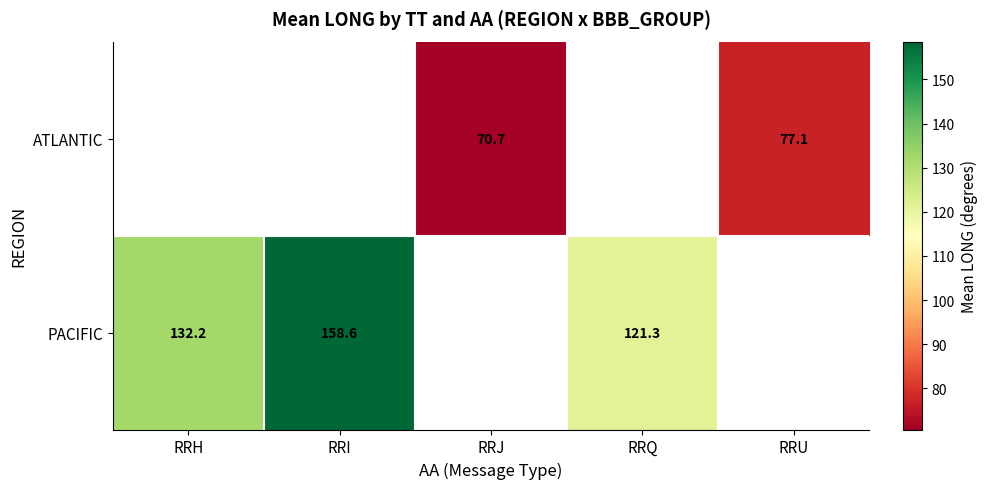

How many positive values does the PACIFIC series have?

3